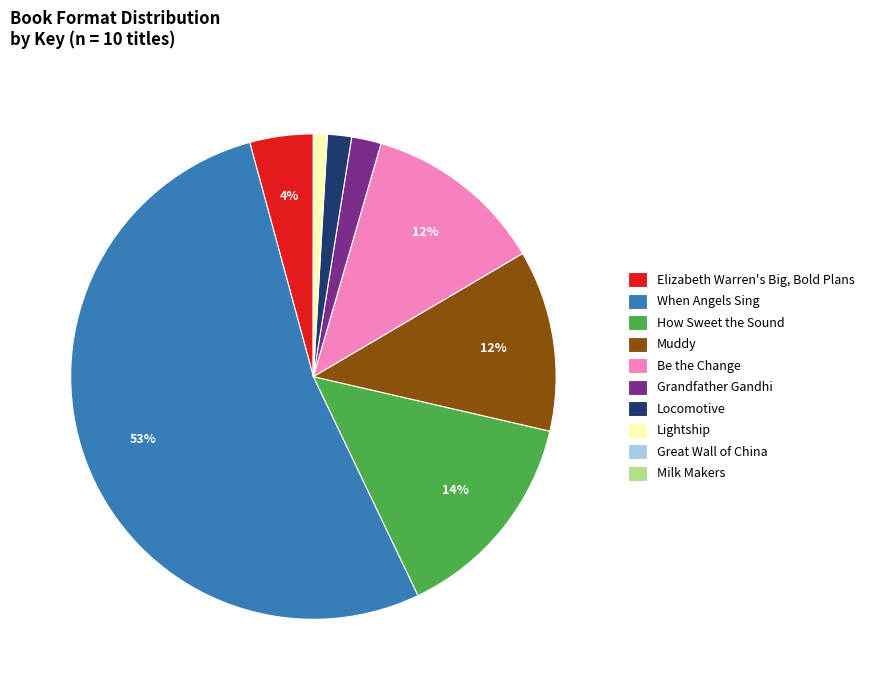

Which category has the biggest portion of the pie?

When Angels Sing